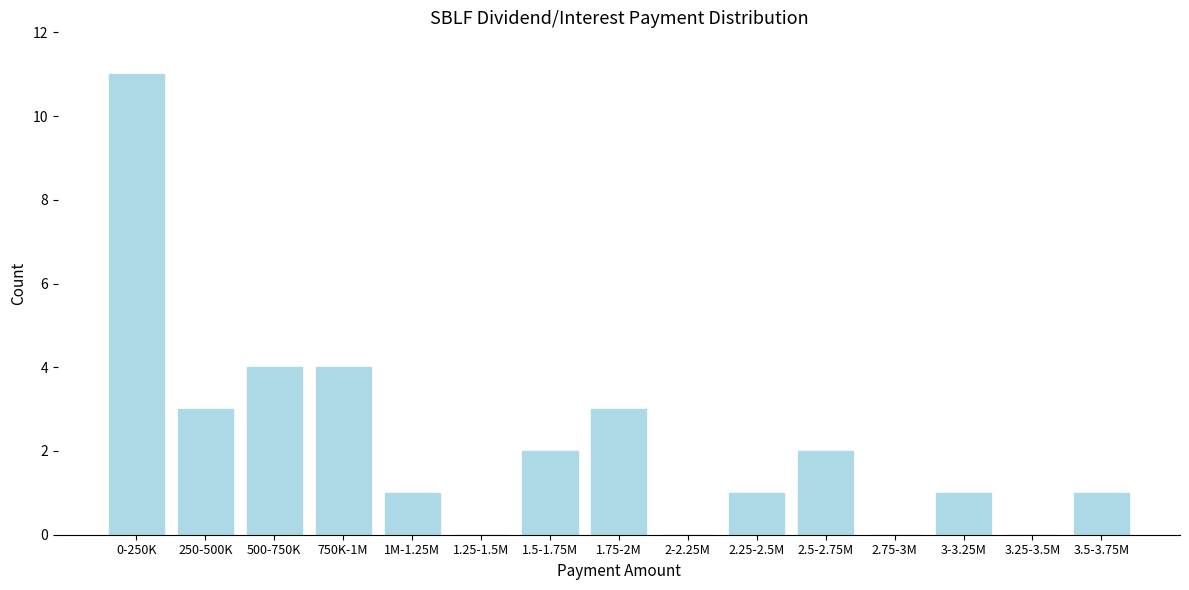

Reading left to right, transcribe all the data shown in this chart.

0-250K=11	250-500K=3	500-750K=4	750K-1M=4	1M-1.25M=1	1.25-1.5M=0	1.5-1.75M=2	1.75-2M=3	2-2.25M=0	2.25-2.5M=1	2.5-2.75M=2	2.75-3M=0	3-3.25M=1	3.25-3.5M=0	3.5-3.75M=1